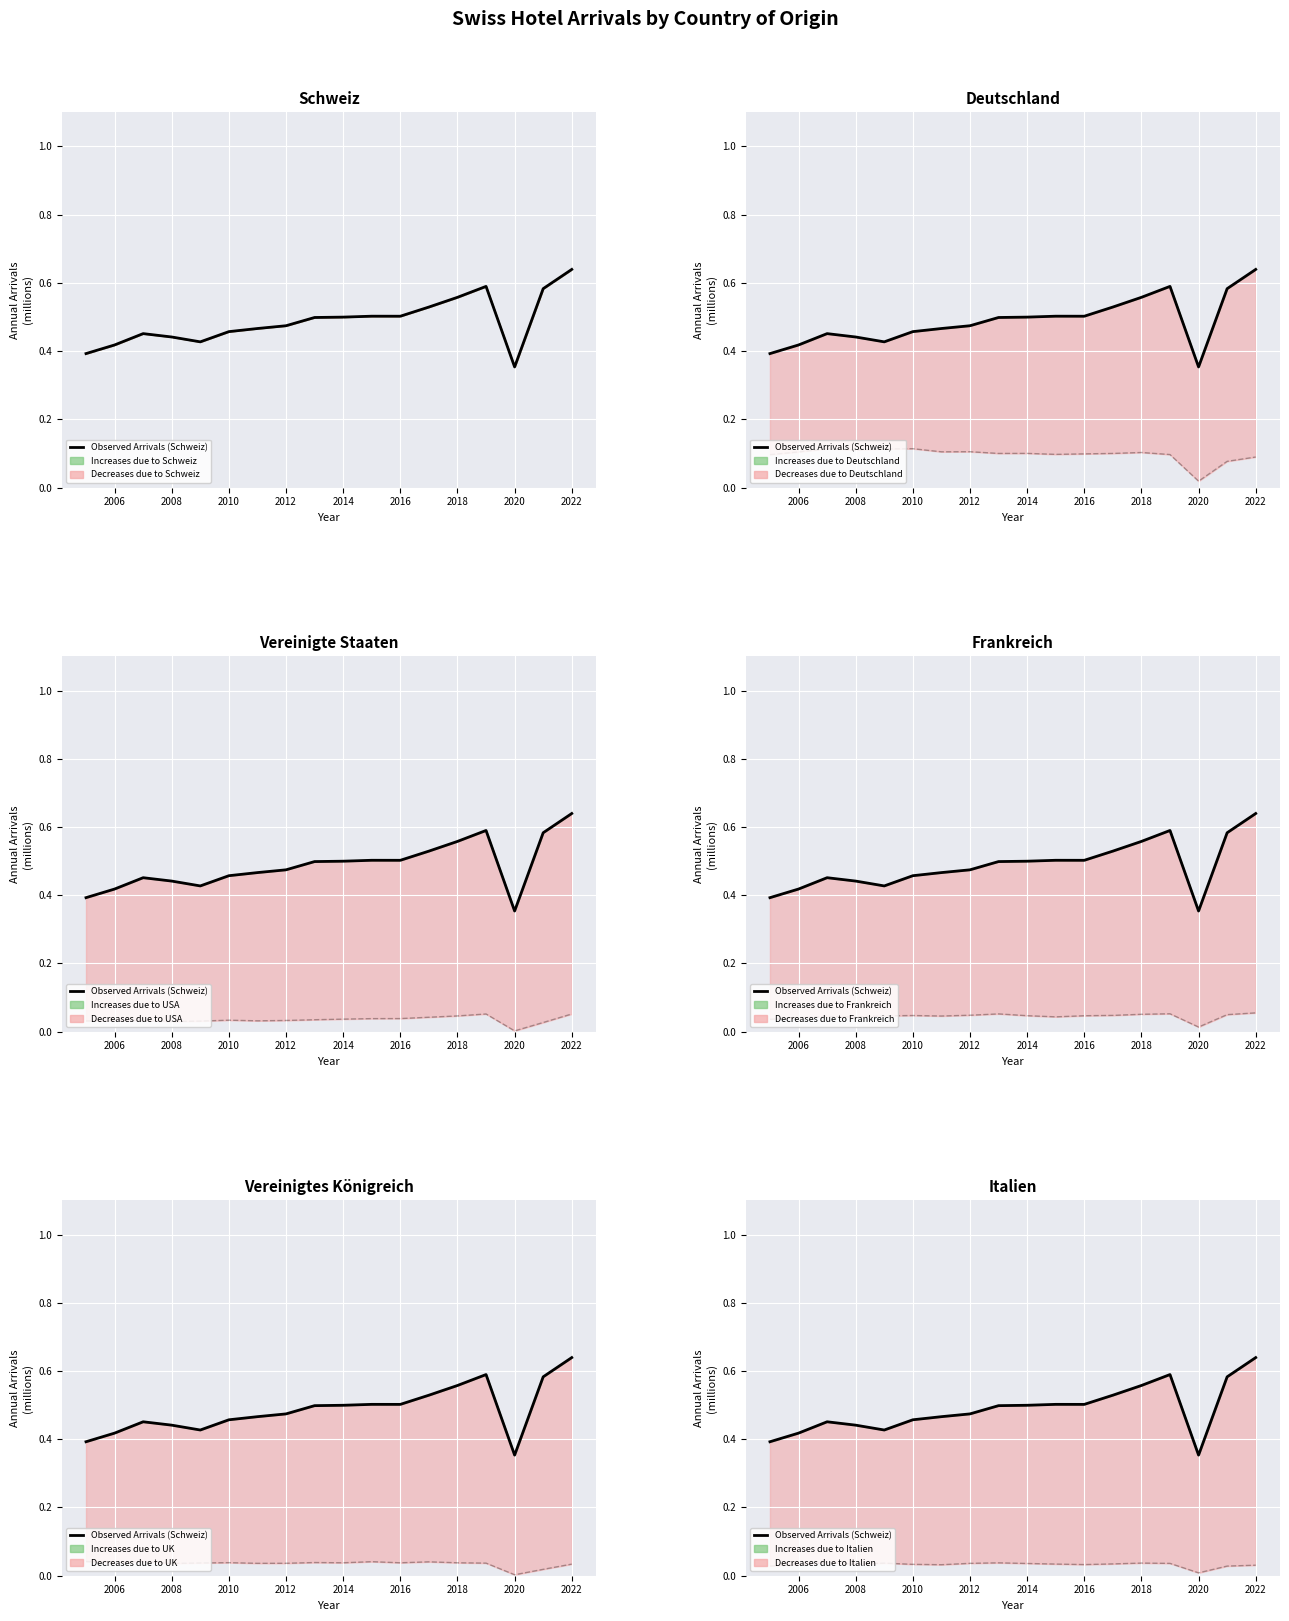

True or false: the data shows 0.7 at 2016.

False